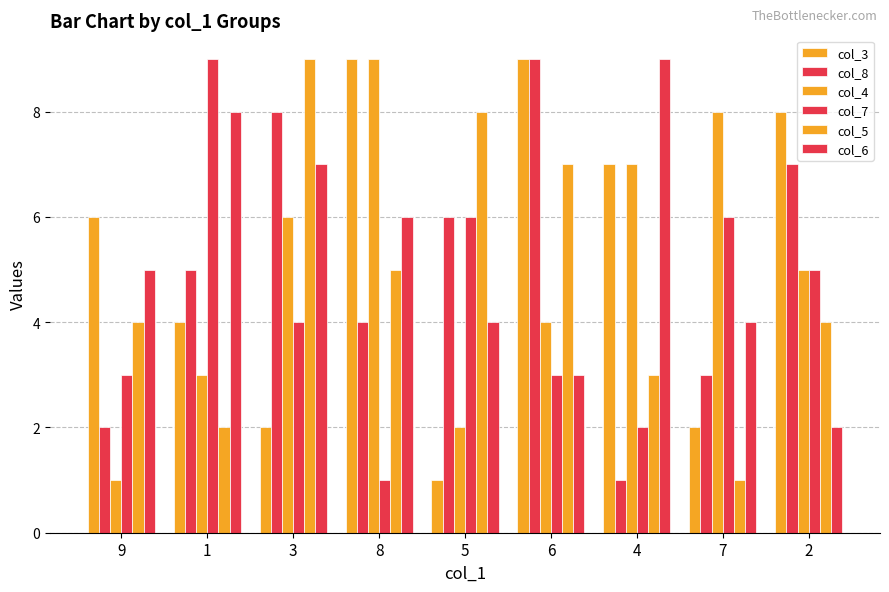

How many data points does each series have?

9